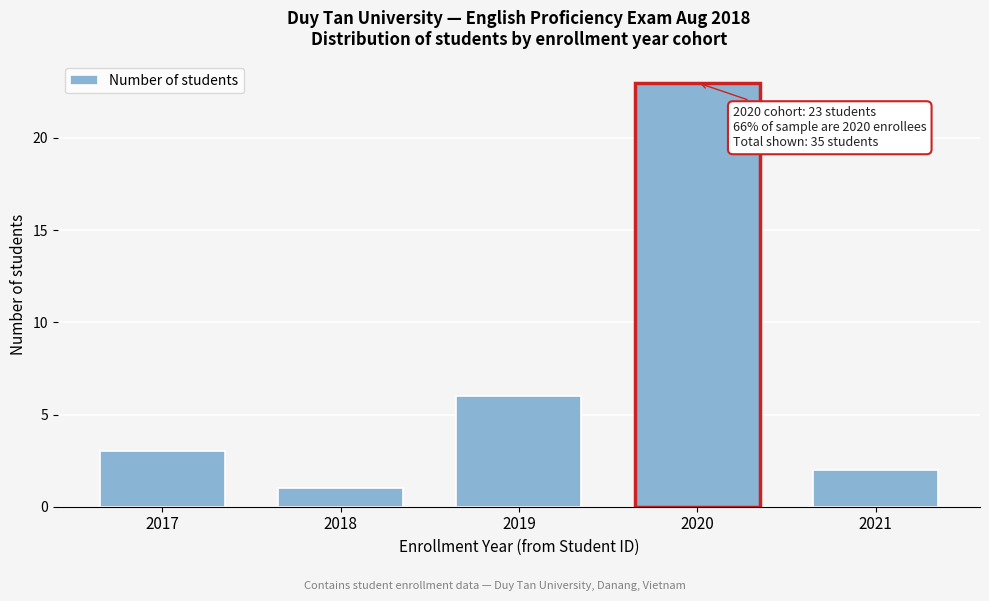

Reading left to right, transcribe all the data shown in this chart.

3	1	6	23	2